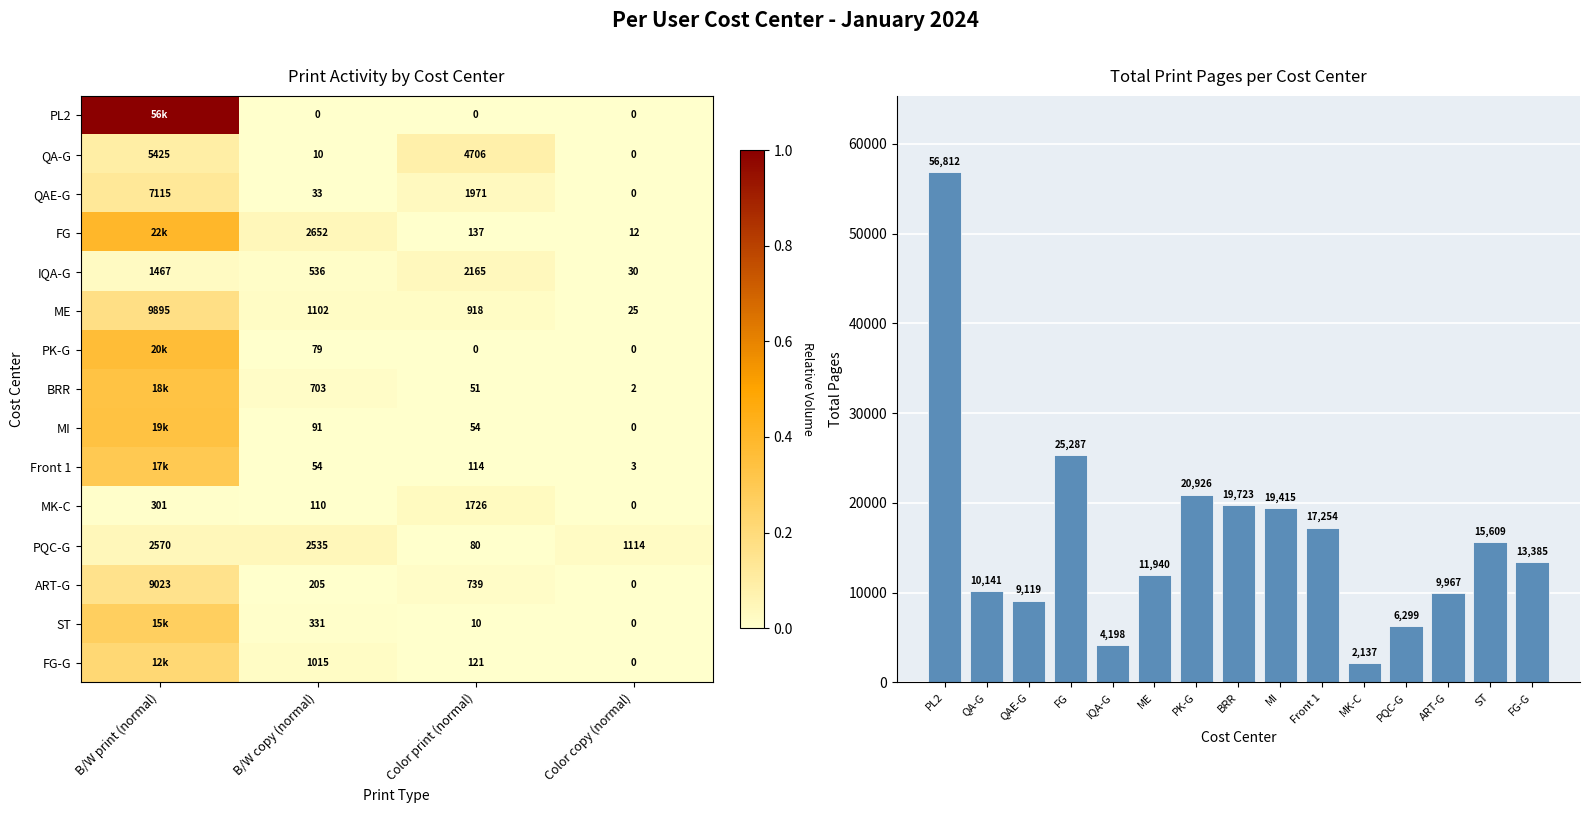

How many data points does each series have?

4